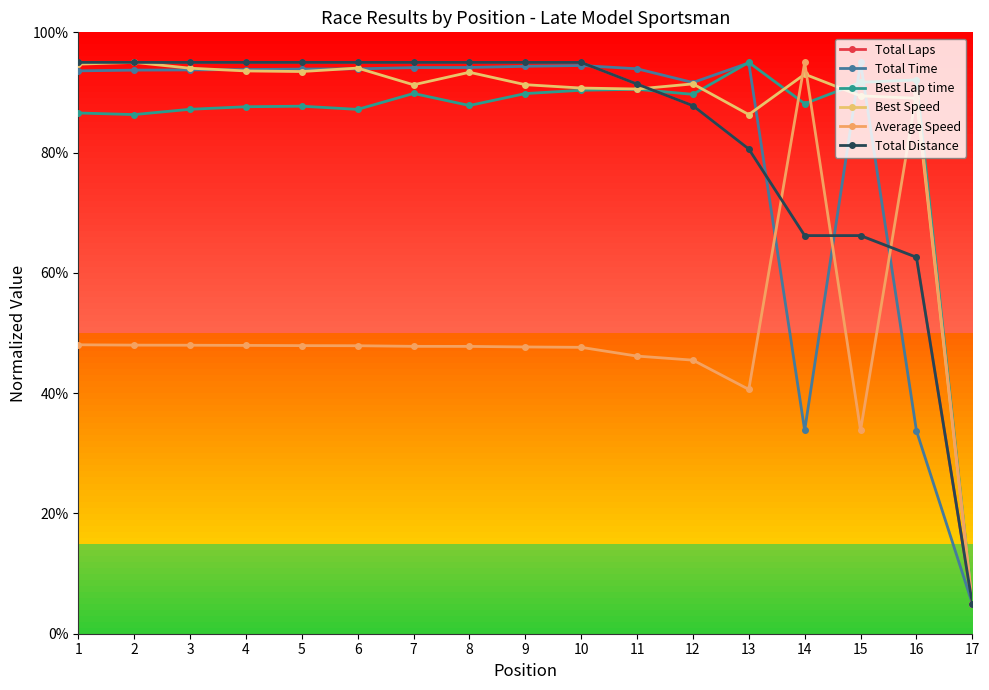

How many lines are shown in the chart?

6